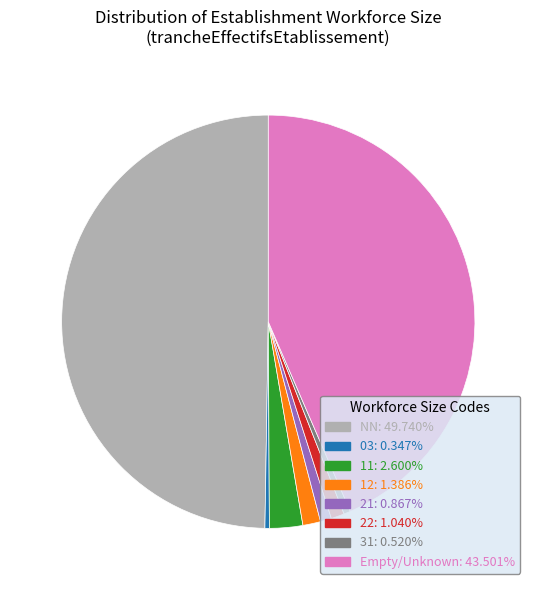

Count the number of slices in the pie.

8